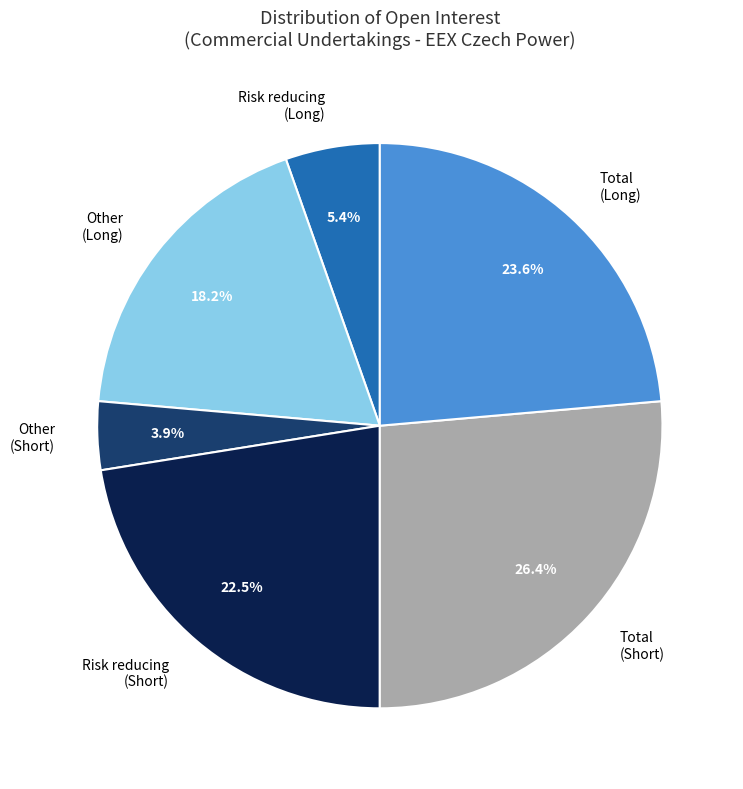

Combined, what portion of the pie is Risk reducing (Long) and Other (Long)?

23.6%